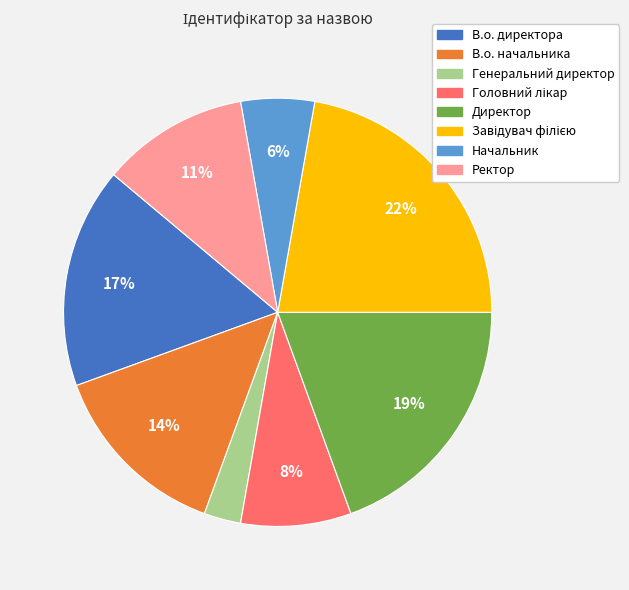

To the nearest percent, what is the difference between the Ректор and Директор slice percentages?

8%